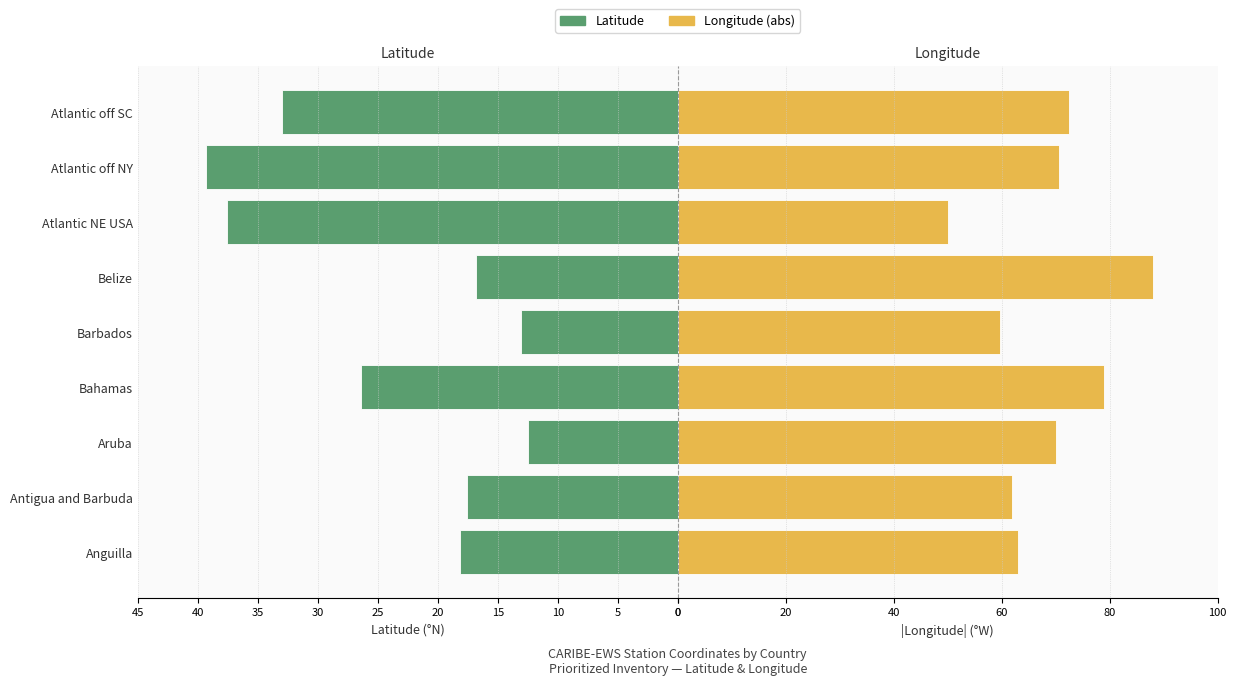

Rank the series by their average value, from lowest to highest.

Latitude, Longitude (abs)